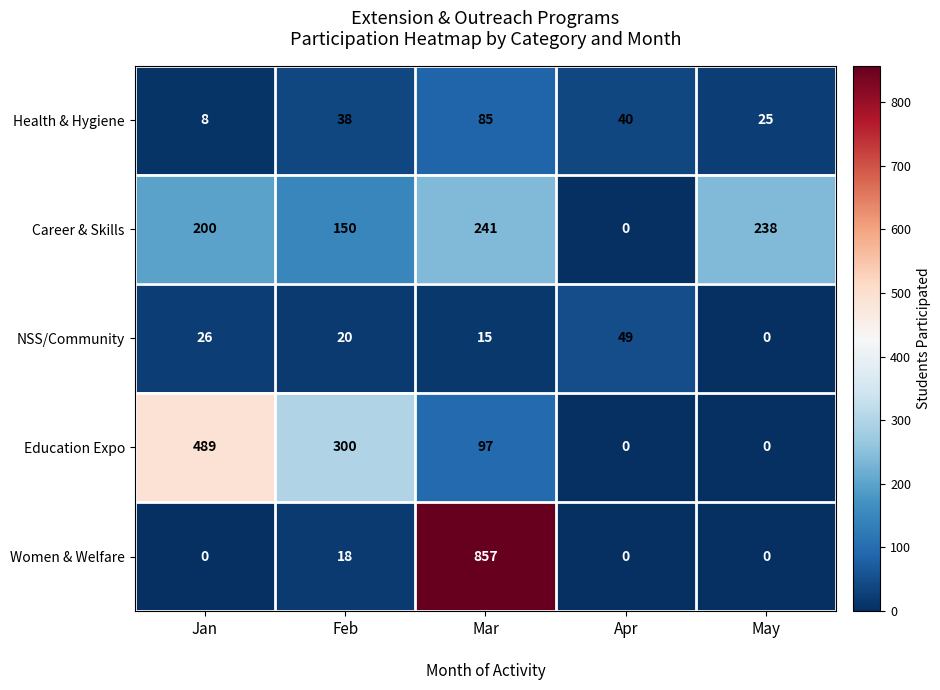

Which series has the widest spread of values?

Women & Welfare